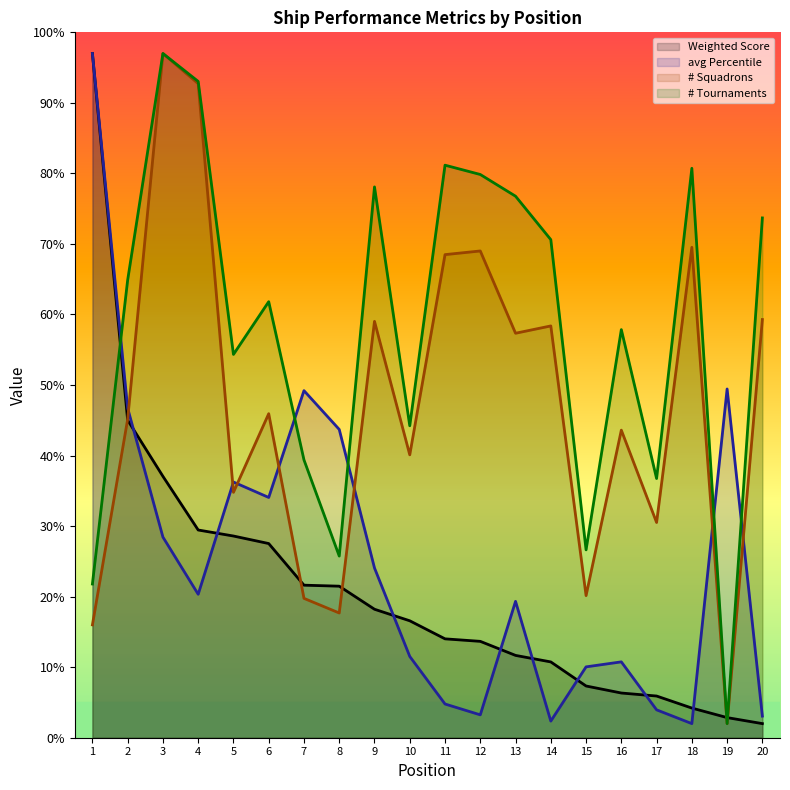

Rank the series at 18 from lowest to highest value.

avg Percentile, Weighted Score, # Squadrons, # Tournaments